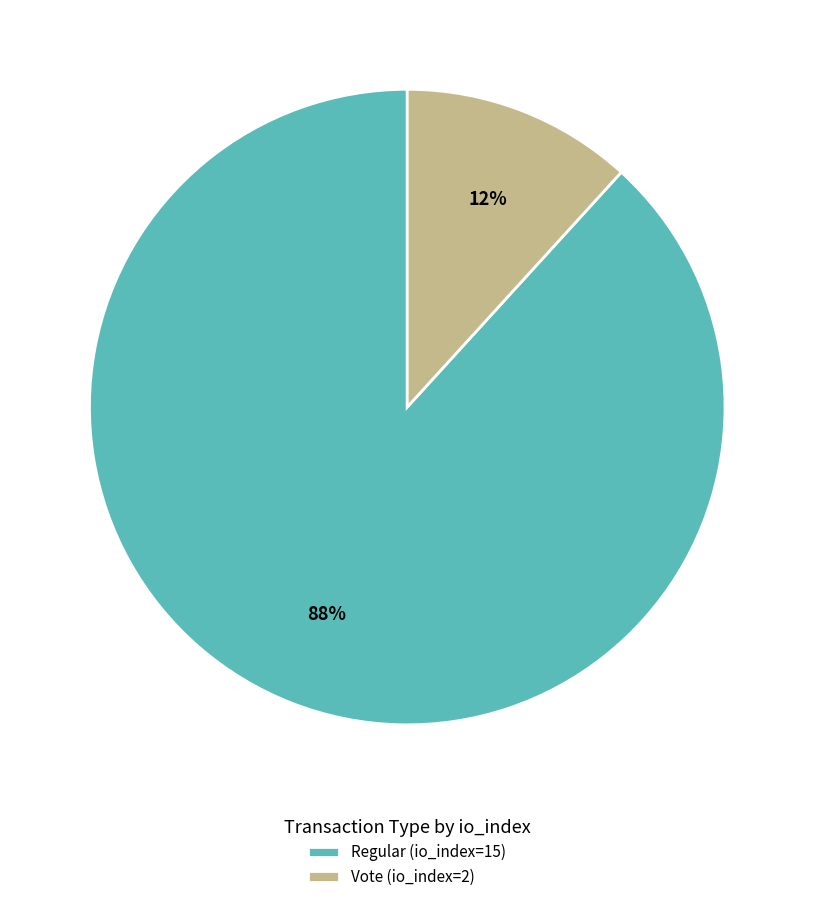

To the nearest percent, what is the combined percentage of Vote (io_index=2) and Regular (io_index=15)?

100%